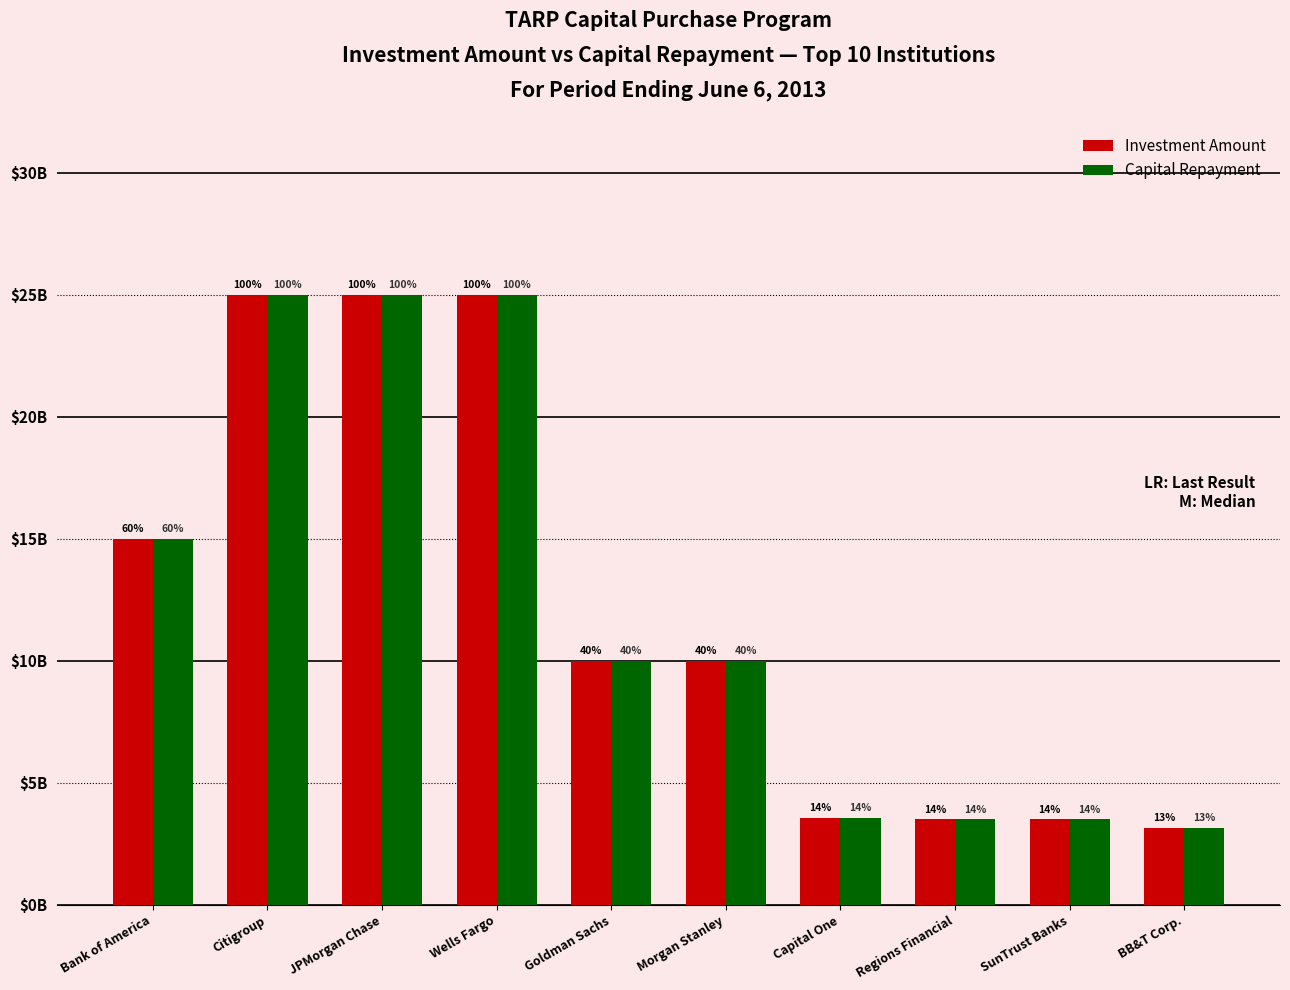

Which series has the largest total across all categories?

Investment Amount